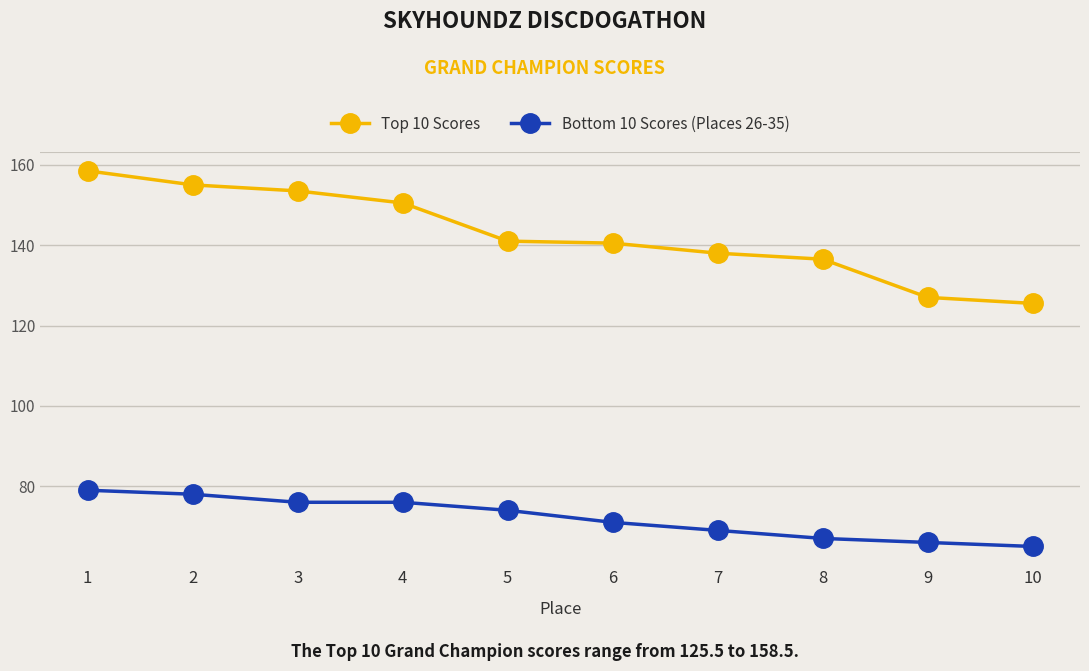

How many values in the Top 10 Scores series are below 141?

5